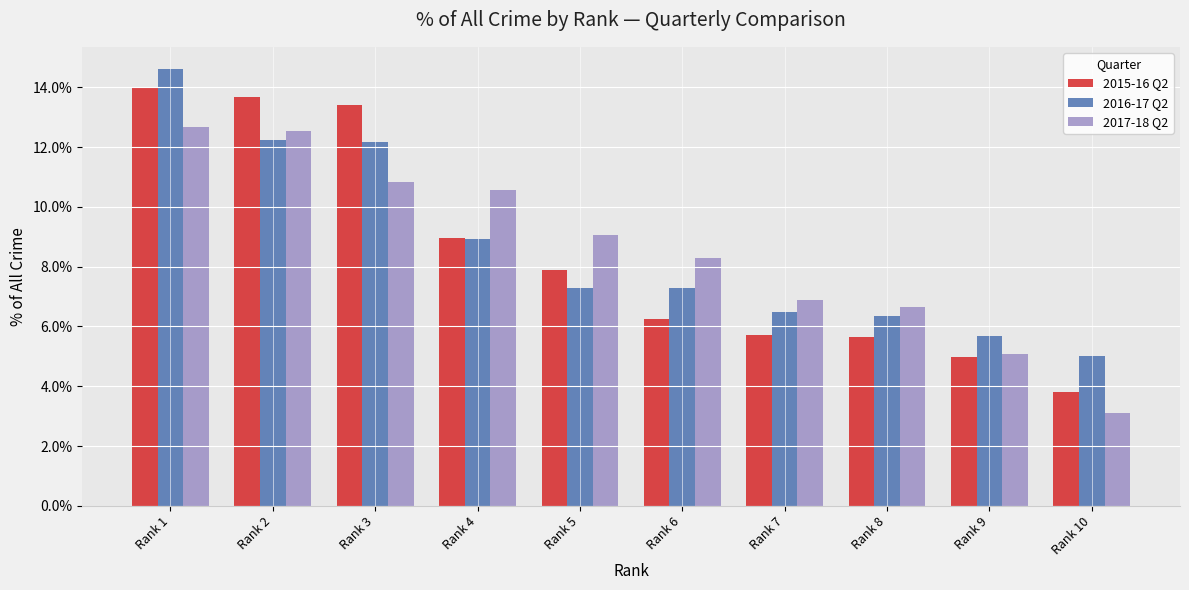

Is it true that 2017-18 Q2 equals 10.6 at Rank 4?

True